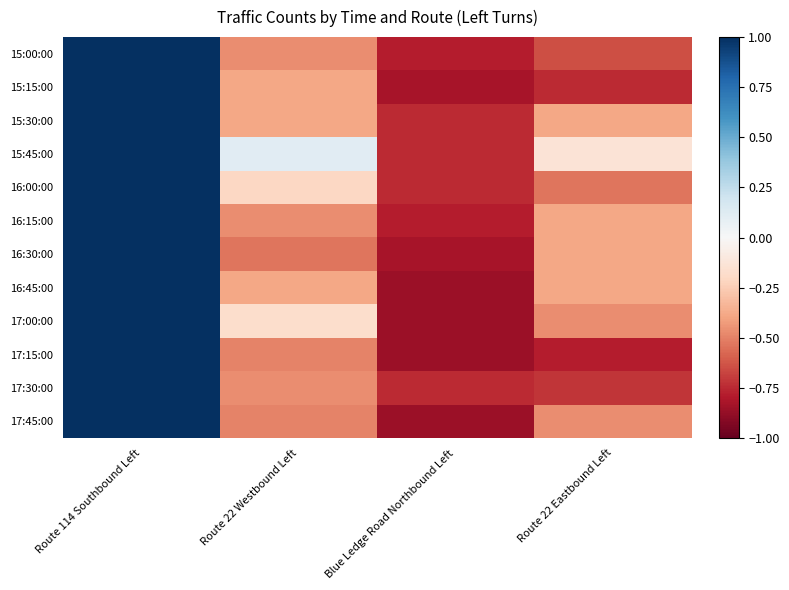

Reading left to right, transcribe all the data shown in this chart.

15:00:00: Route 114 Southbound Left=1.0	Route 22 Westbound Left=-0.5	Blue Ledge Road Northbound Left=-0.8	Route 22 Eastbound Left=-0.6
15:15:00: Route 114 Southbound Left=1.0	Route 22 Westbound Left=-0.4	Blue Ledge Road Northbound Left=-0.8	Route 22 Eastbound Left=-0.7
15:30:00: Route 114 Southbound Left=1.0	Route 22 Westbound Left=-0.4	Blue Ledge Road Northbound Left=-0.7	Route 22 Eastbound Left=-0.4
15:45:00: Route 114 Southbound Left=1.0	Route 22 Westbound Left=0.1	Blue Ledge Road Northbound Left=-0.7	Route 22 Eastbound Left=-0.1
16:00:00: Route 114 Southbound Left=1.0	Route 22 Westbound Left=-0.2	Blue Ledge Road Northbound Left=-0.7	Route 22 Eastbound Left=-0.5
16:15:00: Route 114 Southbound Left=1.0	Route 22 Westbound Left=-0.5	Blue Ledge Road Northbound Left=-0.8	Route 22 Eastbound Left=-0.4
16:30:00: Route 114 Southbound Left=1.0	Route 22 Westbound Left=-0.5	Blue Ledge Road Northbound Left=-0.8	Route 22 Eastbound Left=-0.4
16:45:00: Route 114 Southbound Left=1.0	Route 22 Westbound Left=-0.4	Blue Ledge Road Northbound Left=-0.9	Route 22 Eastbound Left=-0.4
17:00:00: Route 114 Southbound Left=1.0	Route 22 Westbound Left=-0.2	Blue Ledge Road Northbound Left=-0.9	Route 22 Eastbound Left=-0.5
17:15:00: Route 114 Southbound Left=1.0	Route 22 Westbound Left=-0.5	Blue Ledge Road Northbound Left=-0.9	Route 22 Eastbound Left=-0.8
17:30:00: Route 114 Southbound Left=1.0	Route 22 Westbound Left=-0.5	Blue Ledge Road Northbound Left=-0.7	Route 22 Eastbound Left=-0.7
17:45:00: Route 114 Southbound Left=1.0	Route 22 Westbound Left=-0.5	Blue Ledge Road Northbound Left=-0.9	Route 22 Eastbound Left=-0.5